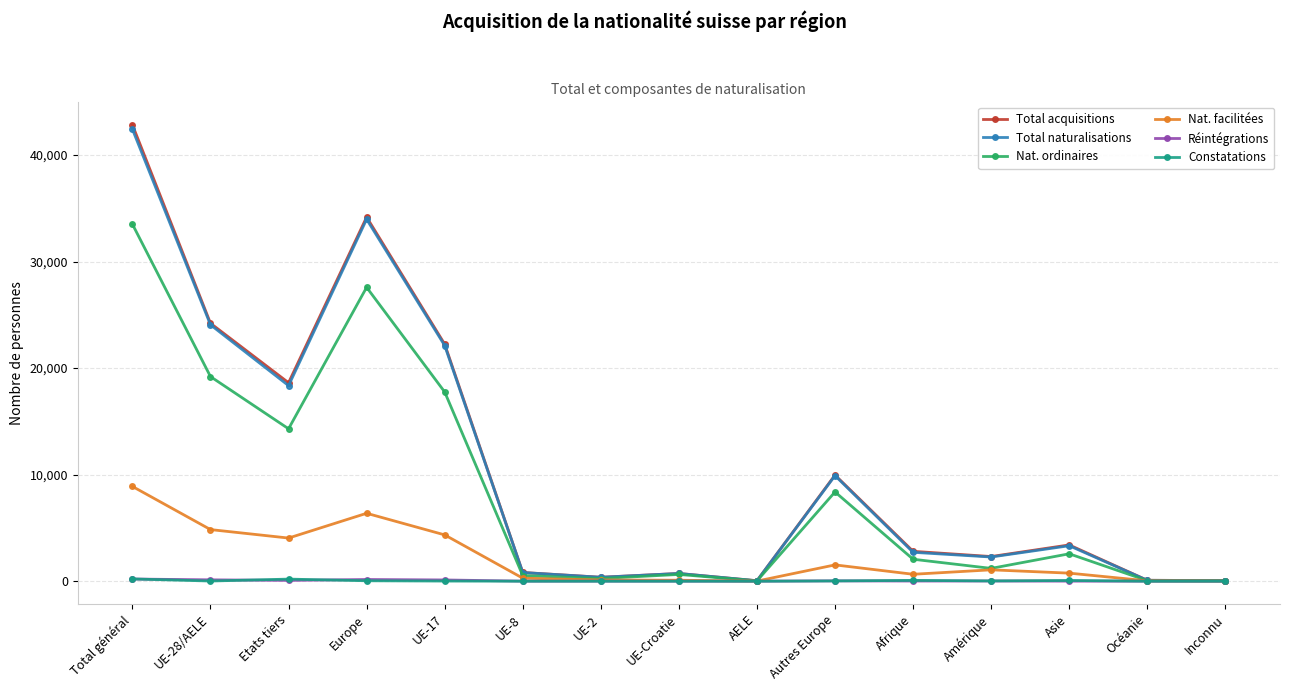

What value does the Total acquisitions series have at Etats tiers, to the nearest 10?

18630